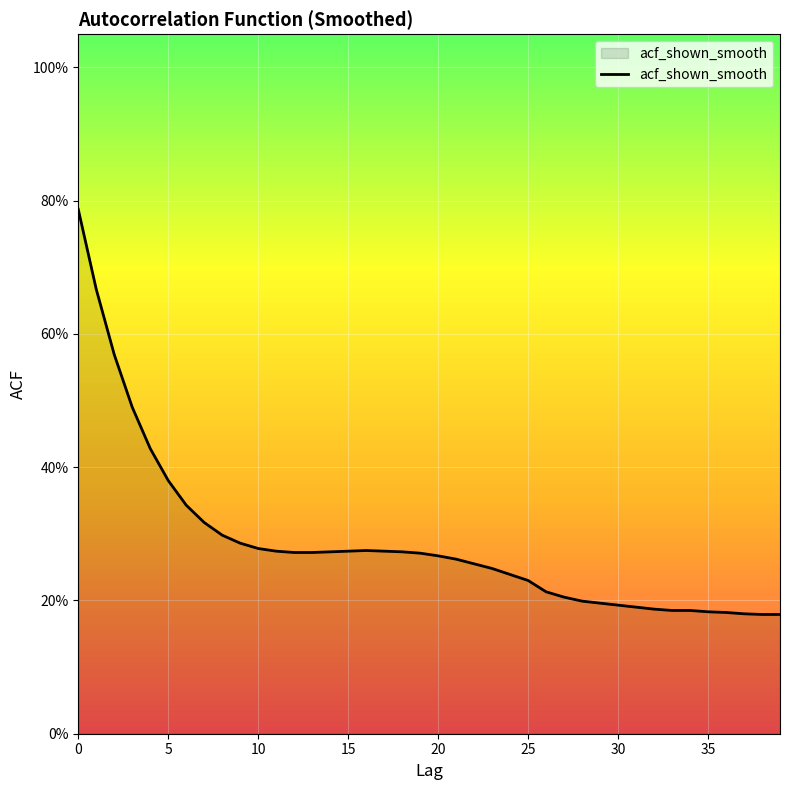

Reading left to right, extract all data points from this chart.

0.8	0.7	0.6	0.5	0.4	0.4	0.3	0.3	0.3	0.3	0.3	0.3	0.3	0.3	0.3	0.3	0.3	0.3	0.3	0.3	0.3	0.3	0.3	0.2	0.2	0.2	0.2	0.2	0.2	0.2	0.2	0.2	0.2	0.2	0.2	0.2	0.2	0.2	0.2	0.2